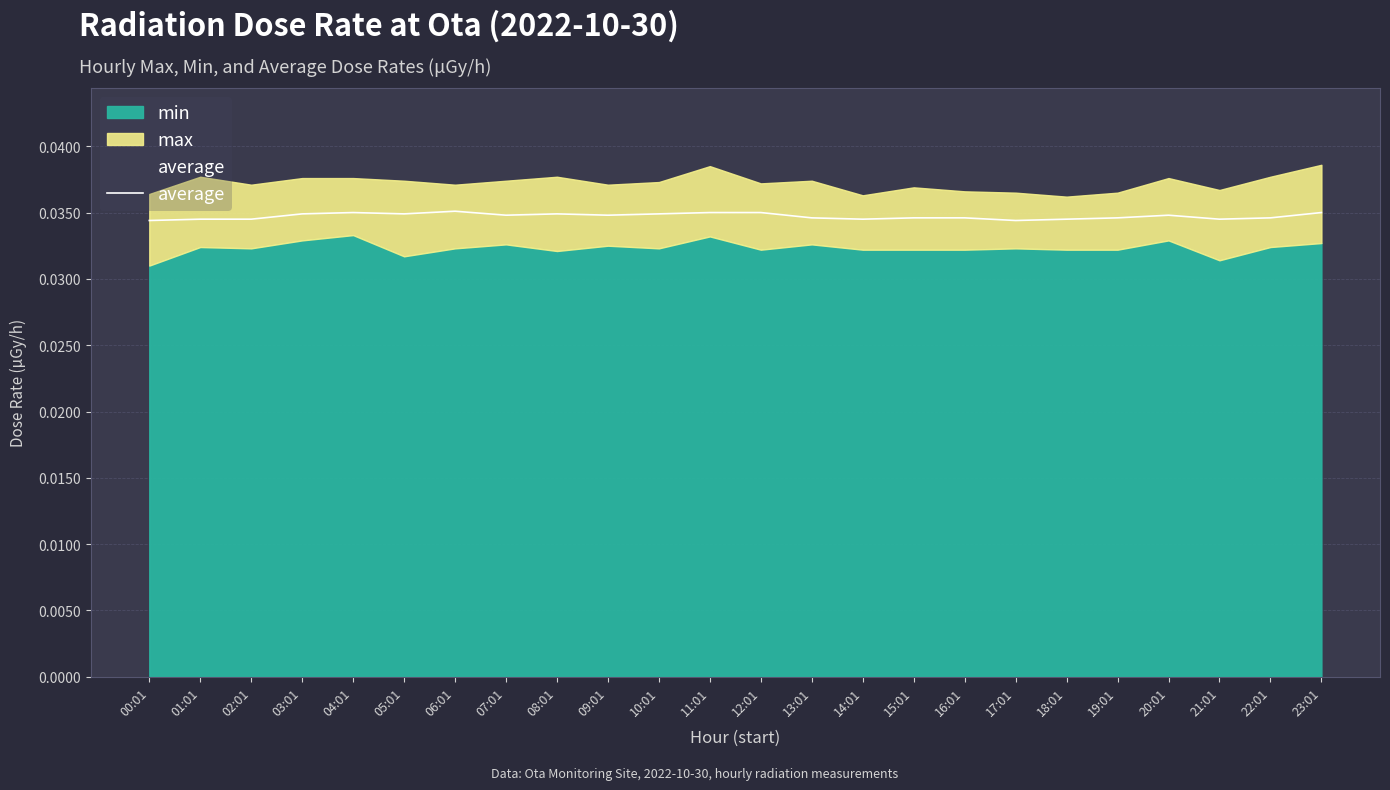

The chart shows a value of 0.0 at 11:01. True or false?

False